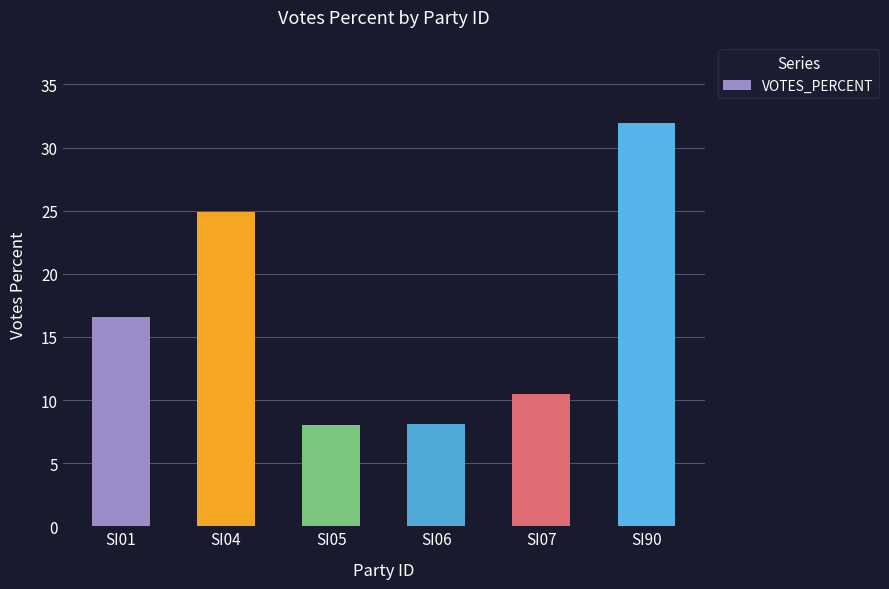

What is the greatest value displayed?

31.9